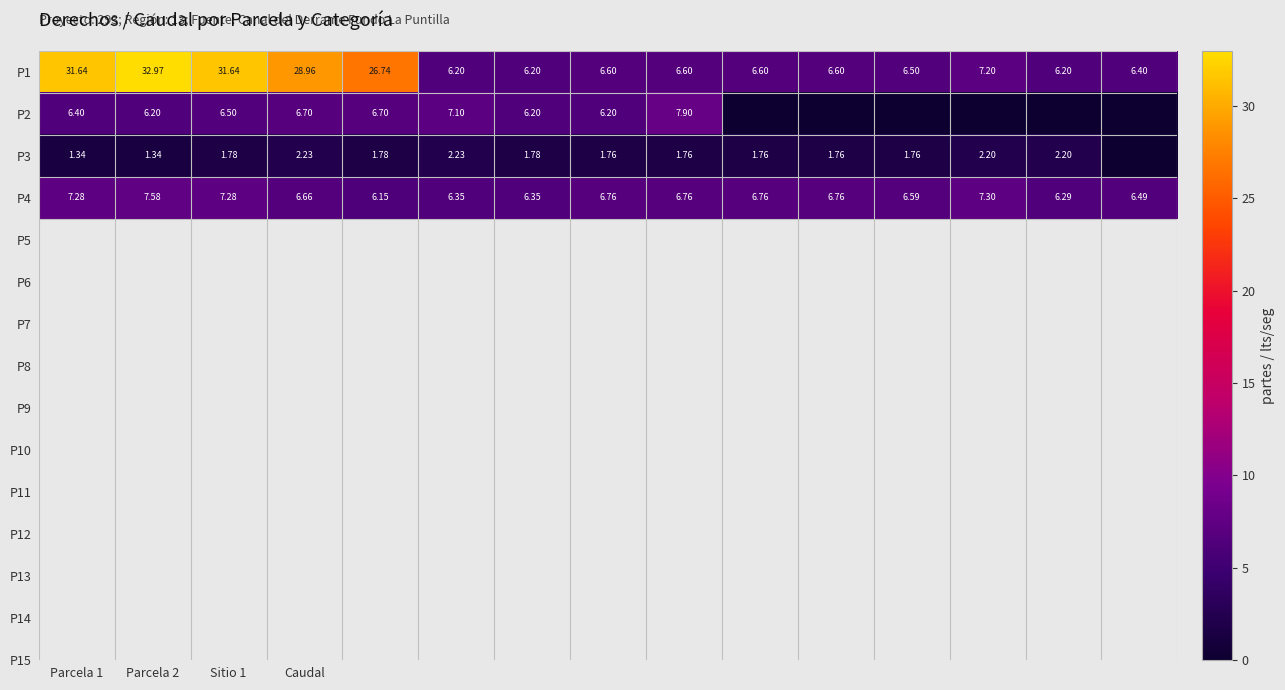

At how many categories does at least one series exceed 18?

5